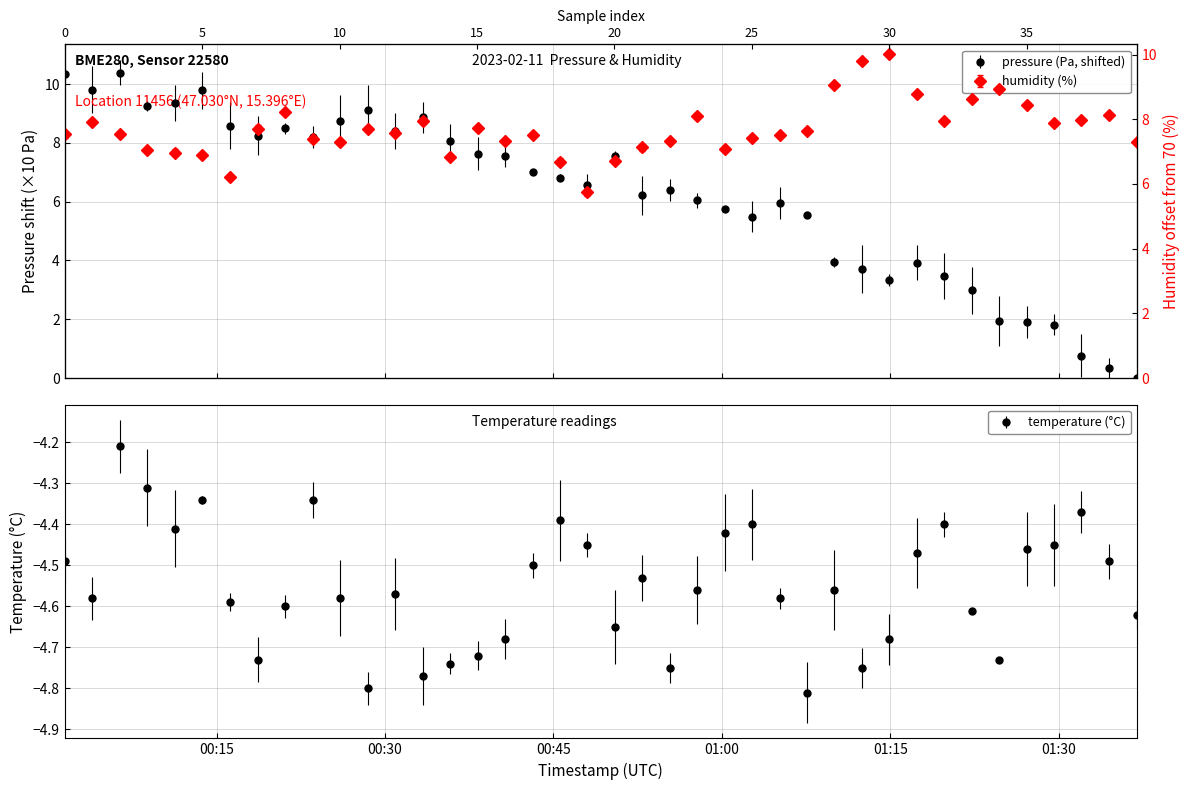

What is the value of the temperature point at the 31st from the left?

-4.7